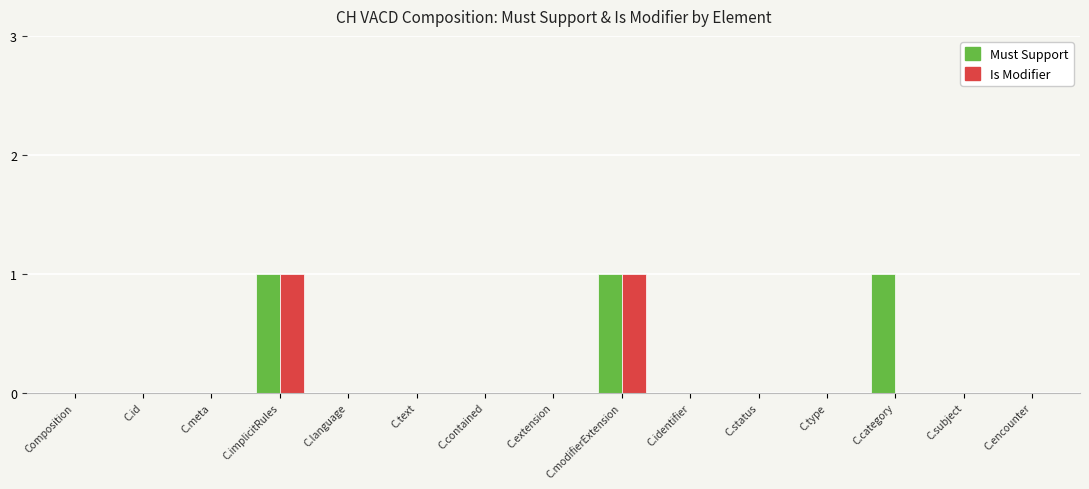

How many data points does each series have?

15